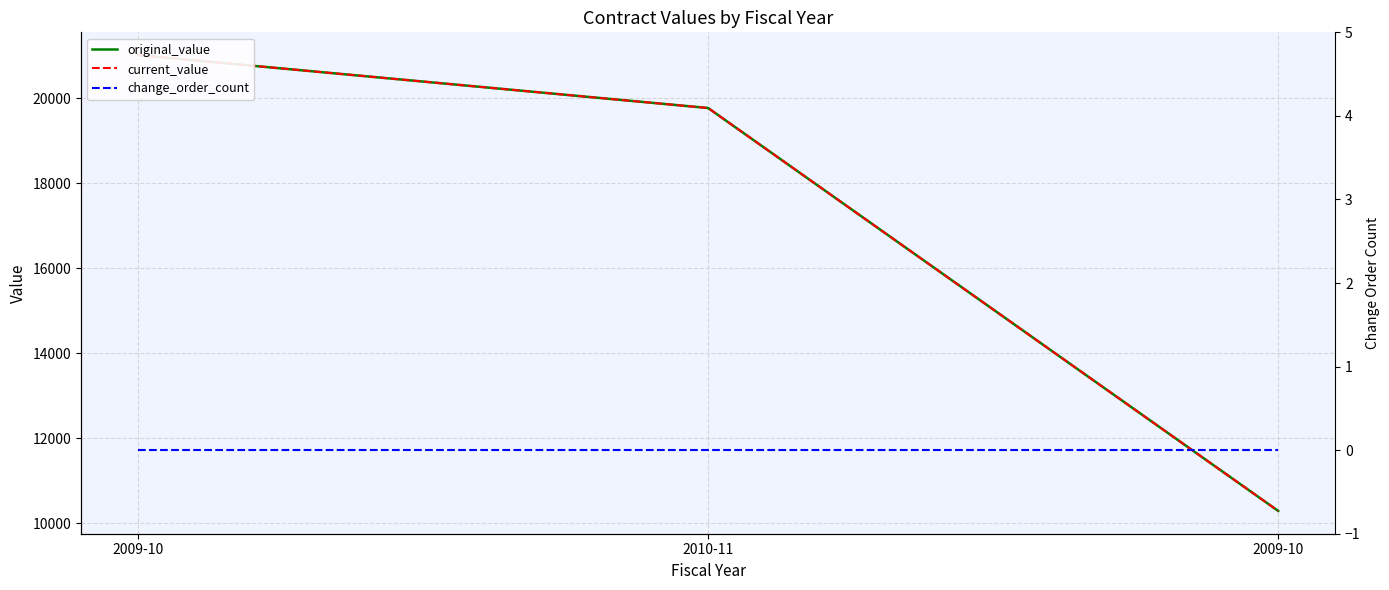

What is the total value across all series at 2009-10?

42037.0